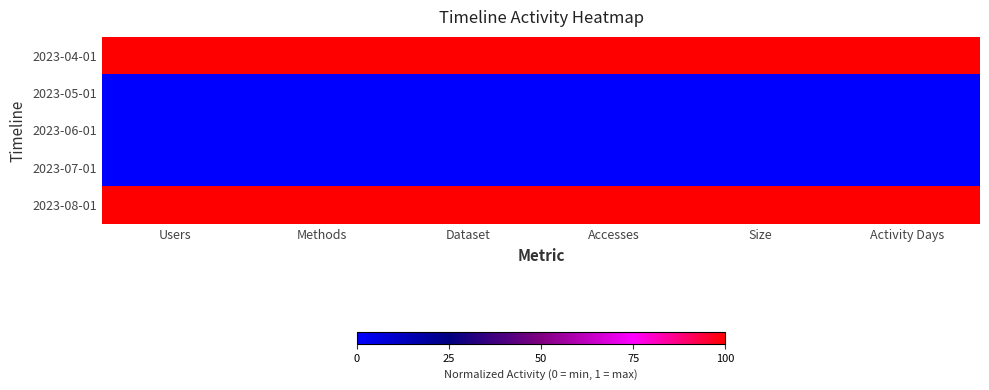

Rank the series by their maximum value, from lowest to highest.

2023-05-01, 2023-06-01, 2023-07-01, 2023-04-01, 2023-08-01